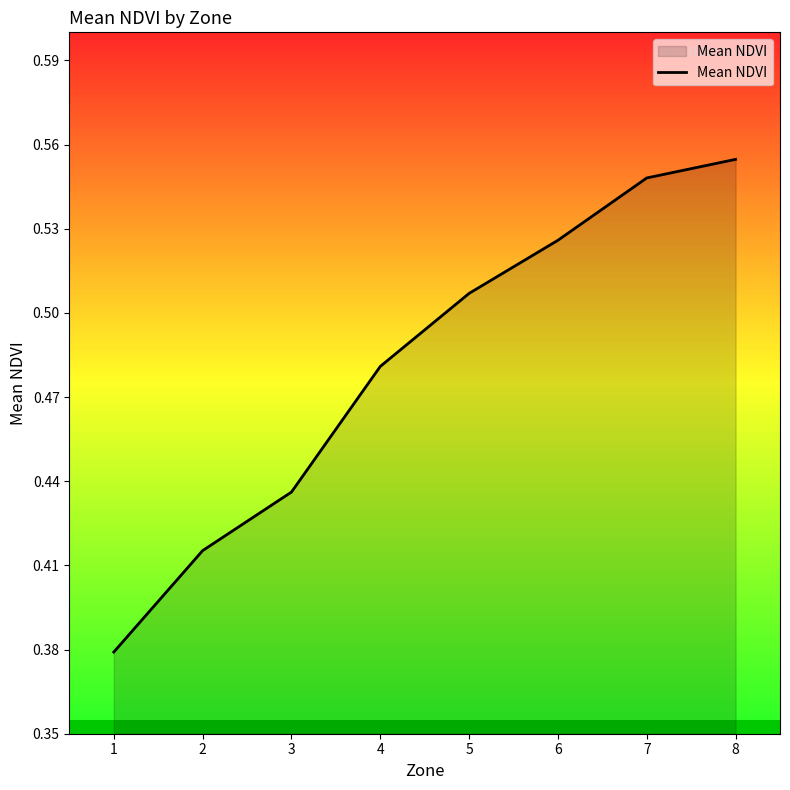

Does the chart have visible grid lines?

No